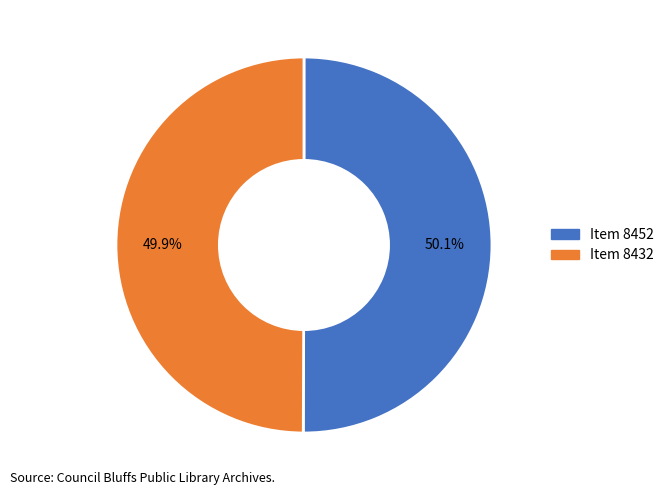

To the nearest percent, what is the average slice percentage?

50%